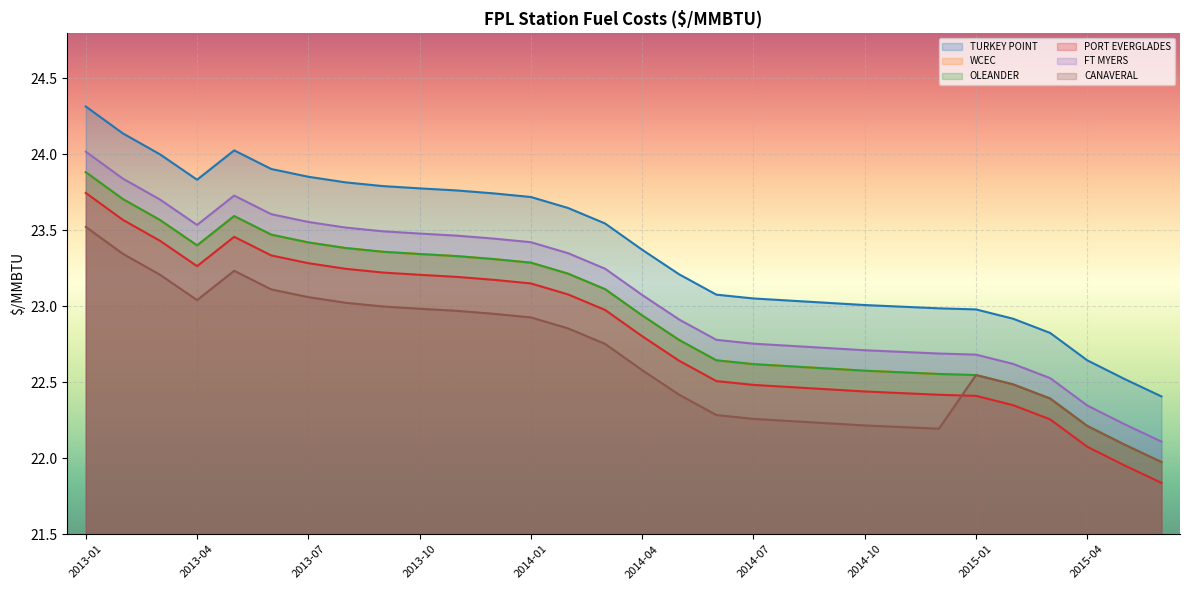

At which label does CANAVERAL reach its peak?

2013-01